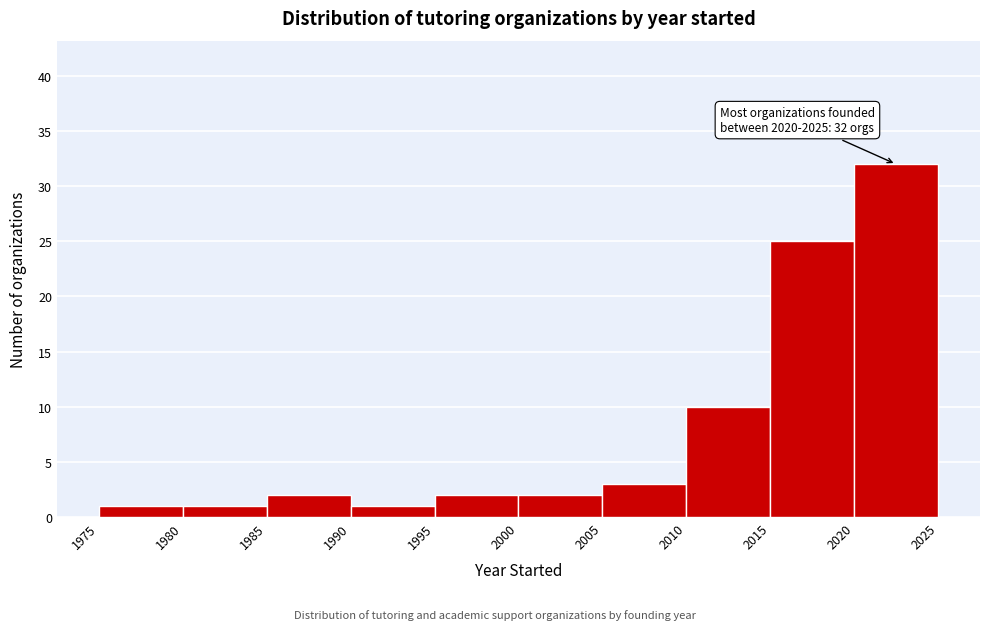

Which range on the x-axis has the tallest bar?

2020 to 2025